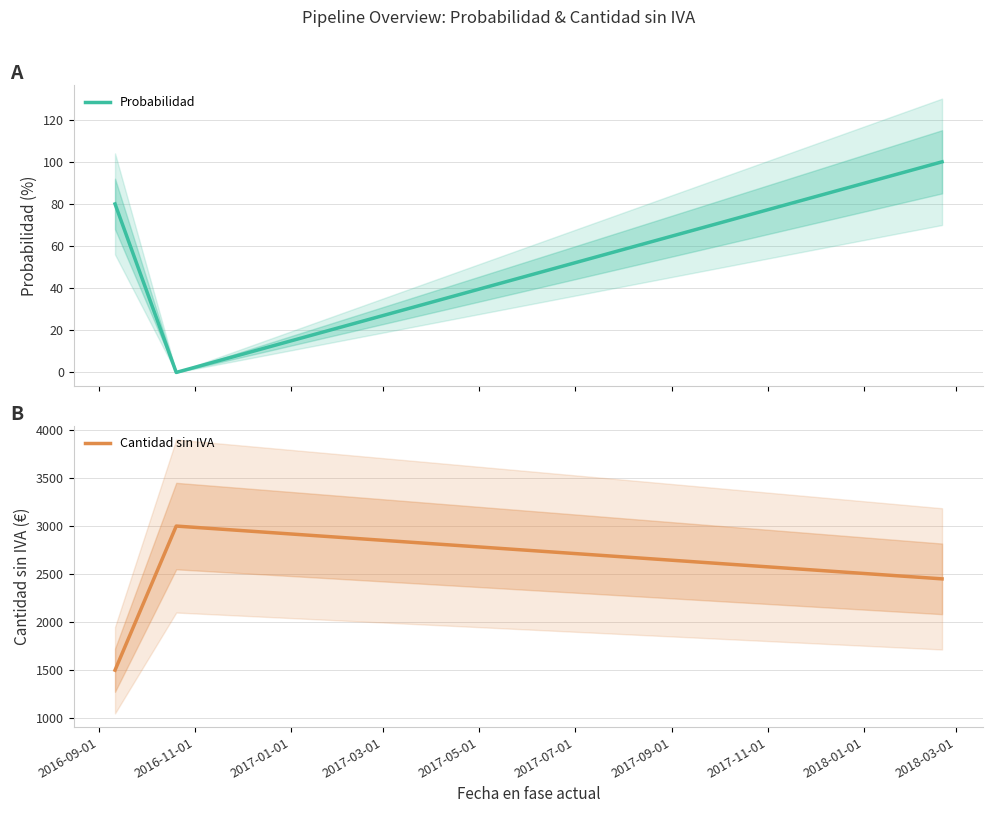

What is the highest value of the Cantidad sin IVA series?

3000.0